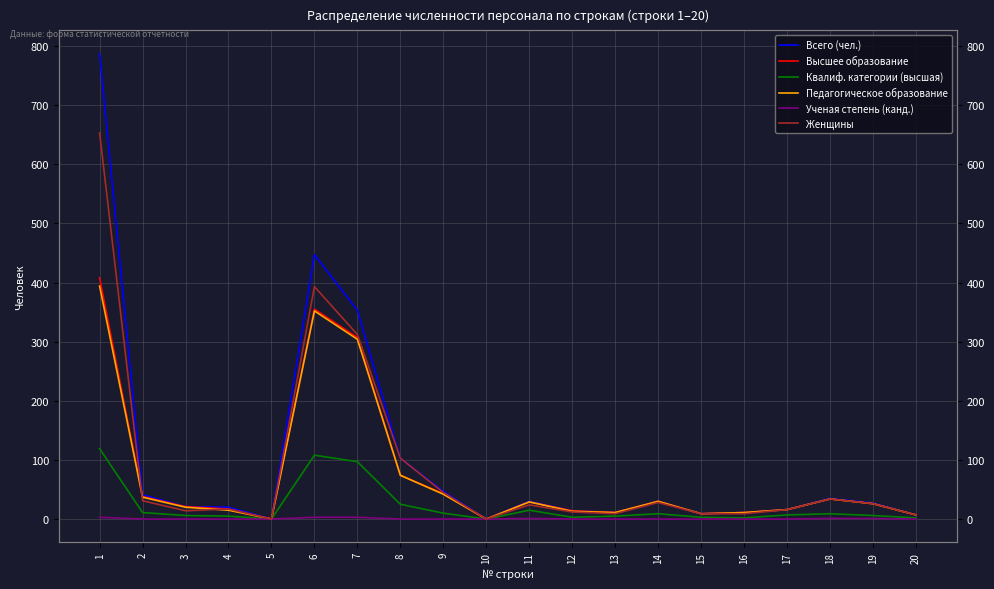

Which has a higher value, 8 or 7?

7